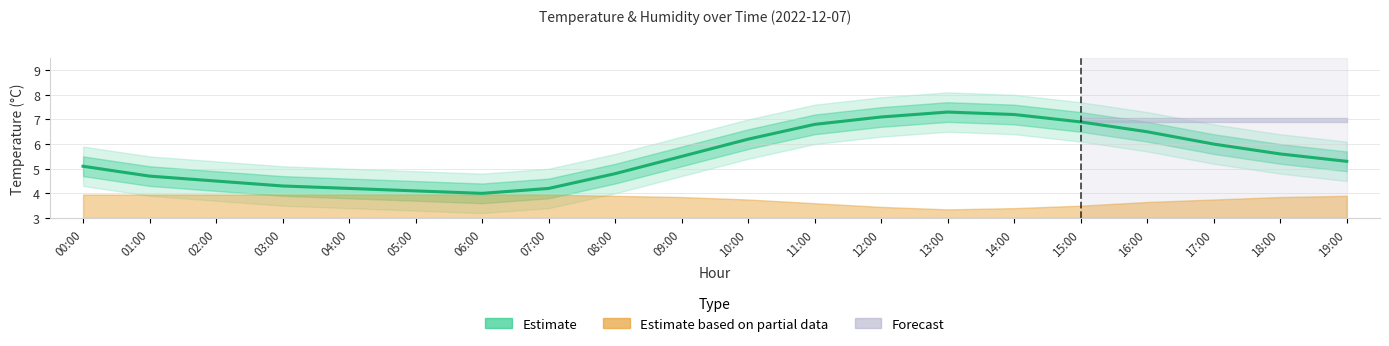

List the labels in order of value, smallest first.

06:00, 05:00, 04:00, 07:00, 03:00, 02:00, 01:00, 08:00, 00:00, 19:00, 09:00, 18:00, 17:00, 10:00, 16:00, 11:00, 15:00, 12:00, 14:00, 13:00